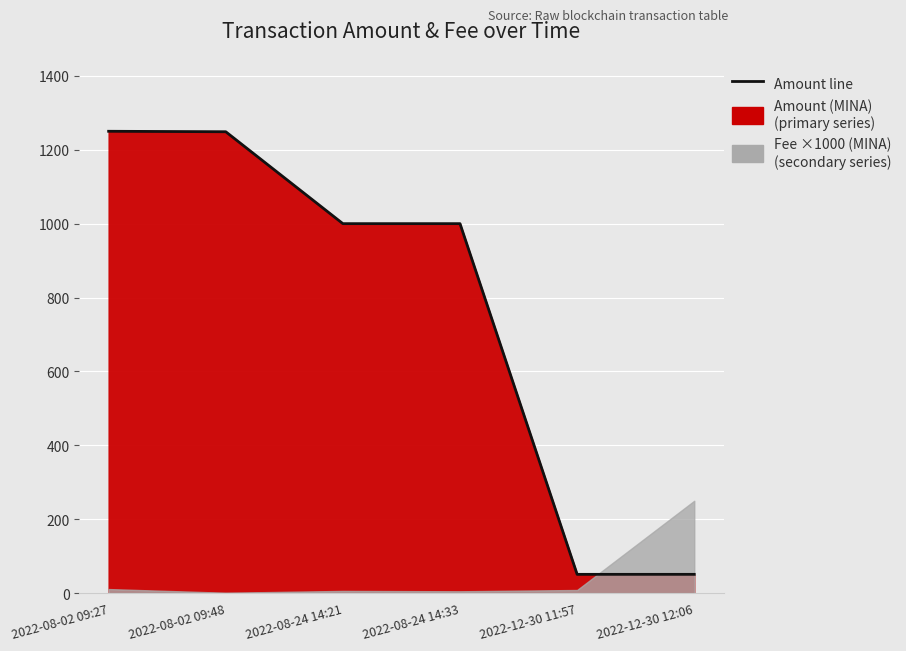

What is the label of the 4th point from the left?

2022-08-24 14:33